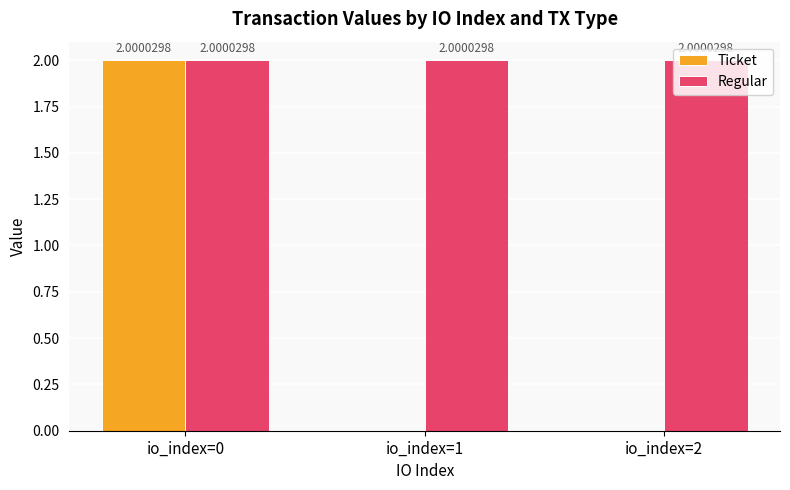

Reading left to right, transcribe all the data shown in this chart.

Ticket: io_index=0=2.0	io_index=1=0.0	io_index=2=0.0
Regular: io_index=0=2.0	io_index=1=2.0	io_index=2=2.0